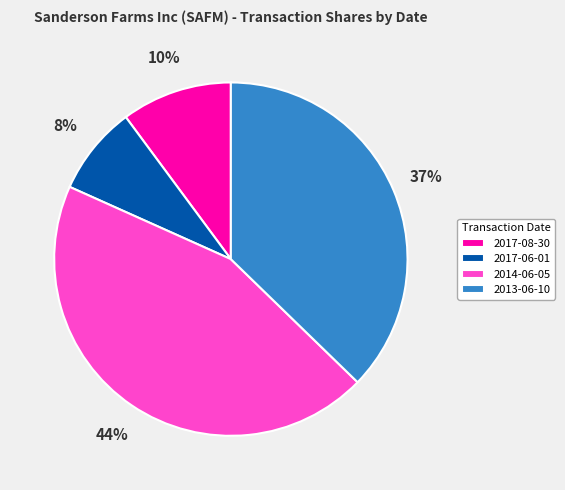

True or false: 2014-06-05 accounts for 57% of the total.

False